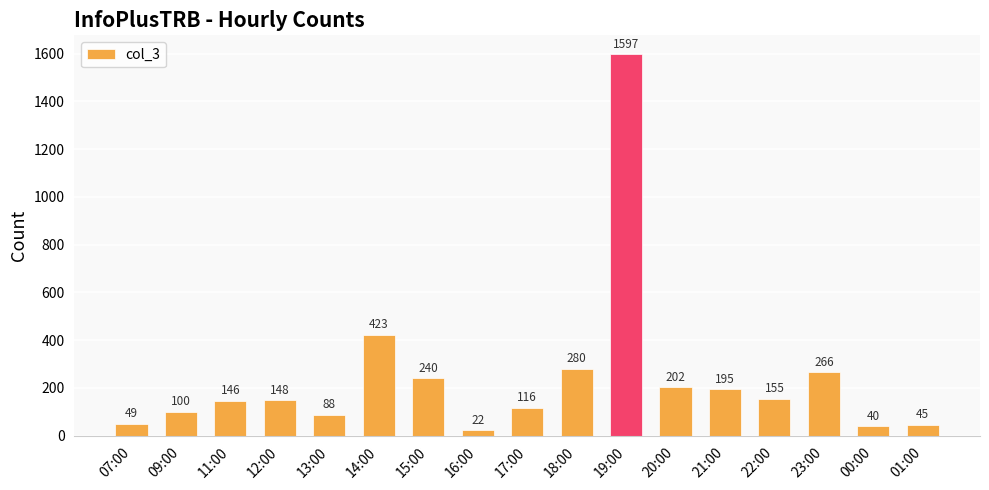

What position from the left is 22:00?

14